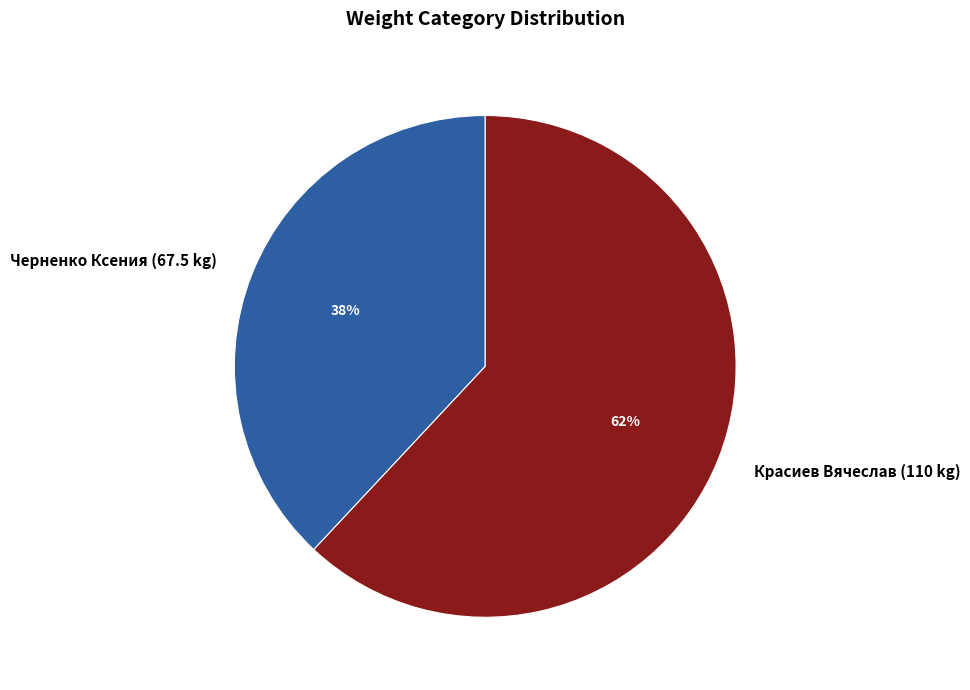

Which slice is the smallest?

Черненко Ксения (67.5 kg)